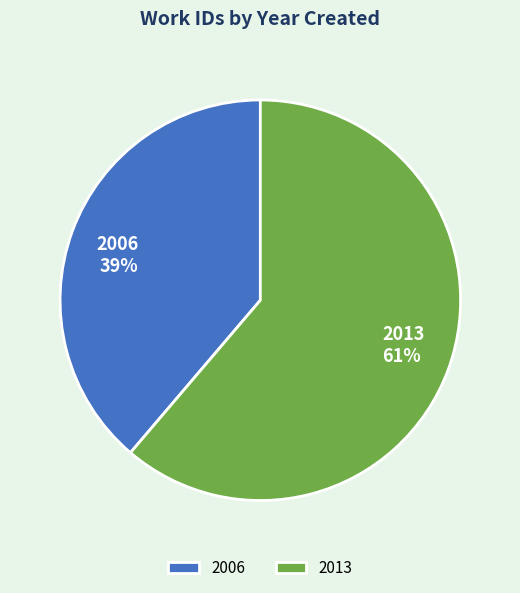

Between 2013 and 2006, which is larger?

2013